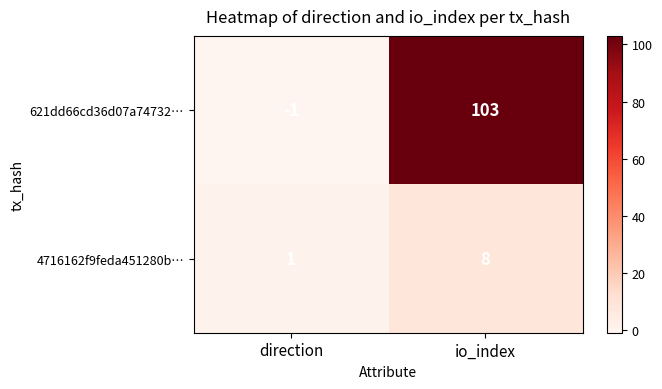

Which series has the largest range (max minus min)?

621dd66cd36d07a74732…